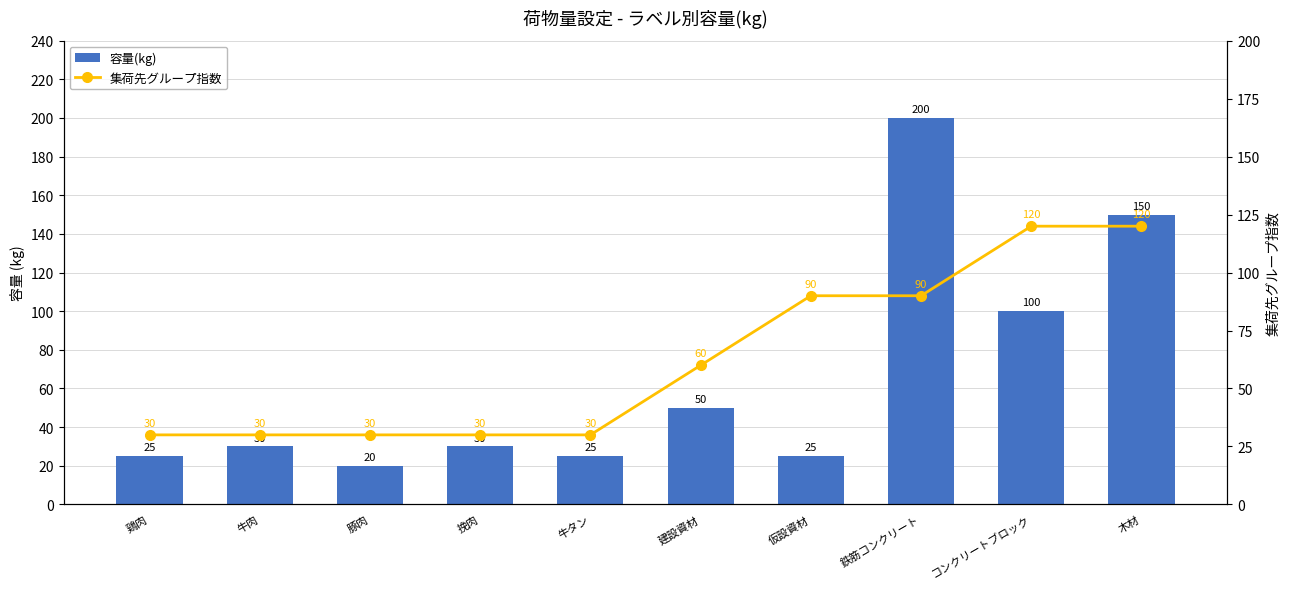

What is the sum of all 容量(kg) values?

655